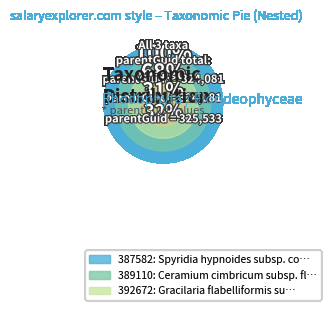

What is the total percentage of Gracilaria flabelliformis subsp. simplex and Spyridia hypnoides subsp. complanata?

63.0%